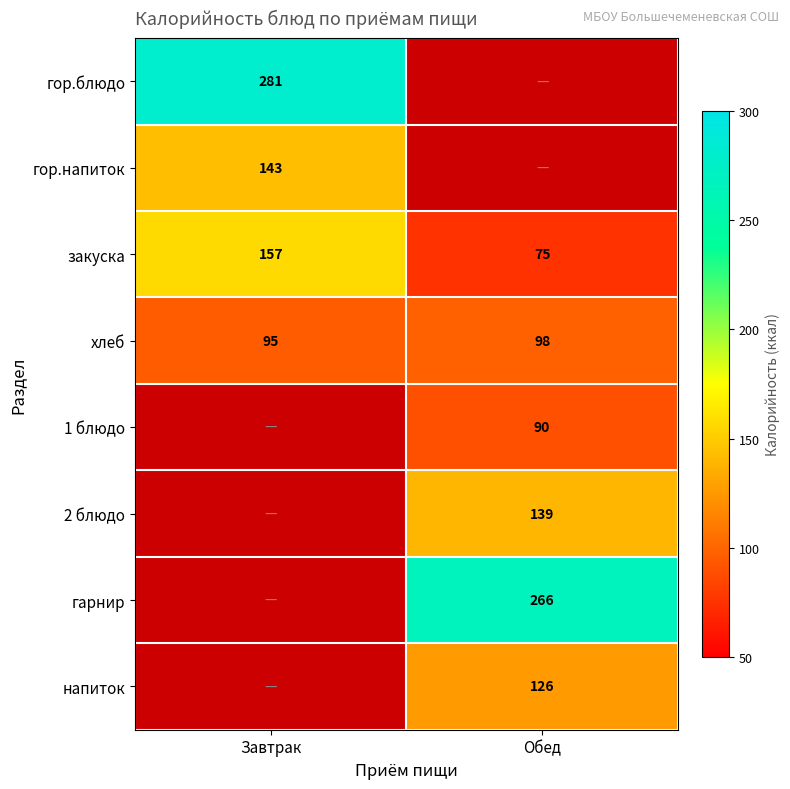

Is the value of хлеб at Завтрак greater than the value of гарнир at Обед?

No